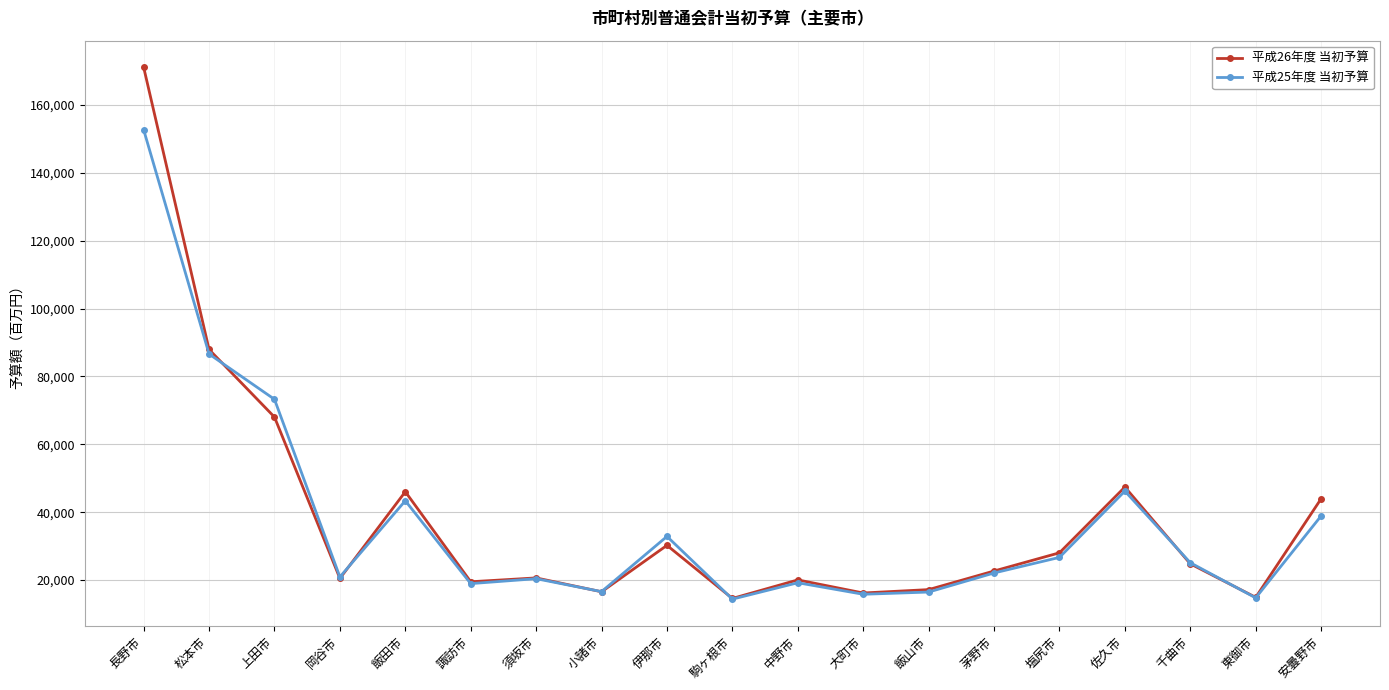

After their last crossing, which series has the higher values: 平成25年度 当初予算 or 平成26年度 当初予算?

平成26年度 当初予算